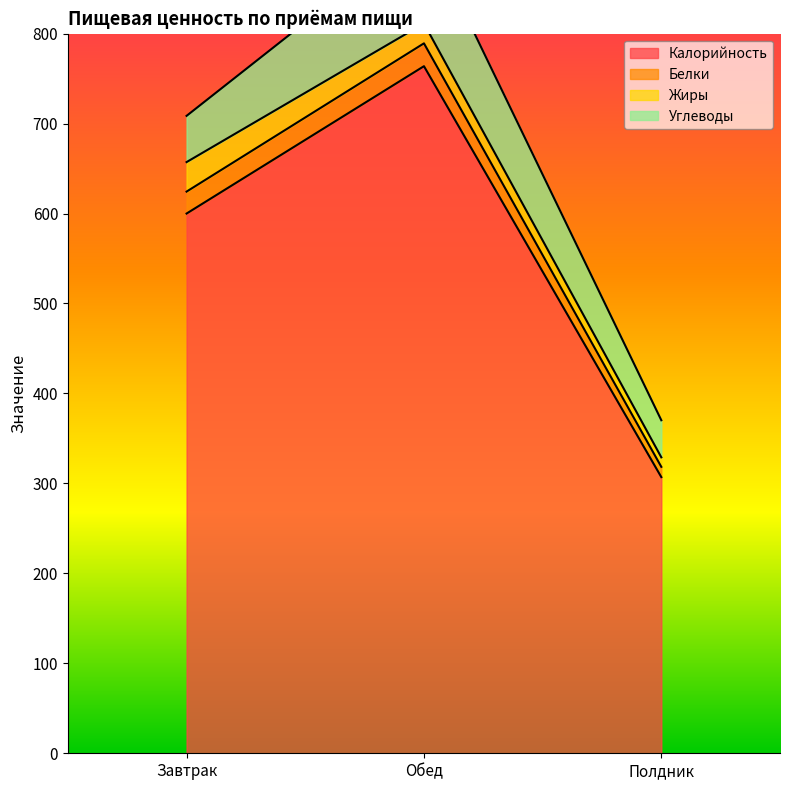

At how many categories does at least one series exceed 250?

3